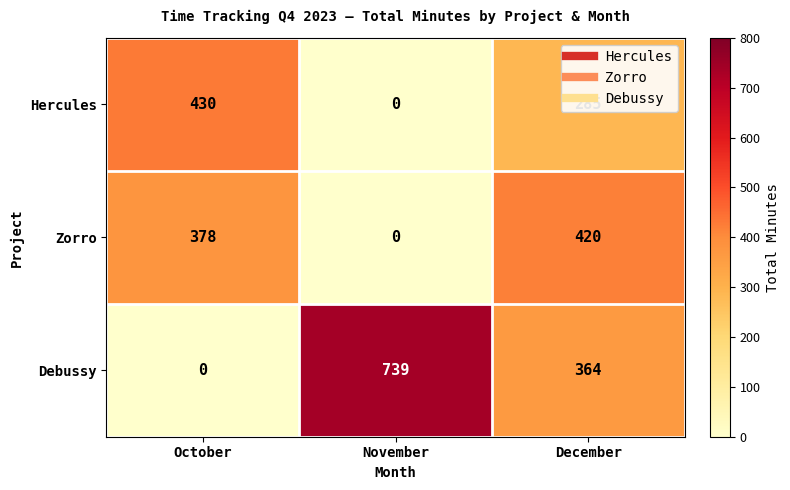

Which series has the largest range (max minus min)?

Debussy